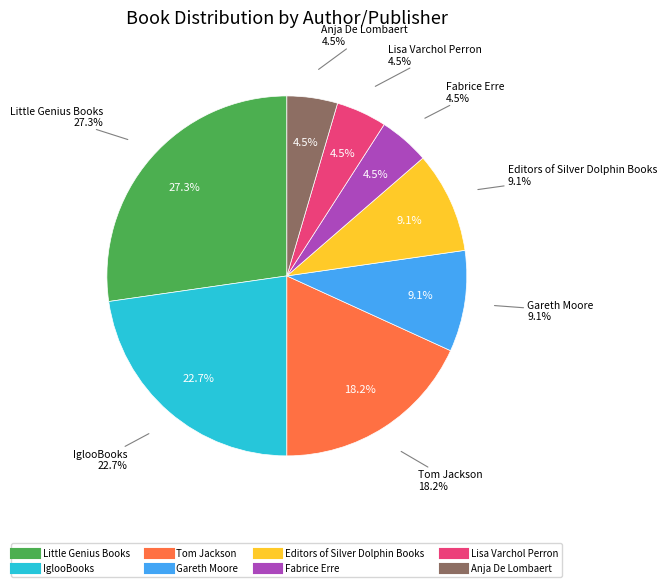

To the nearest percent, what is the combined percentage of Anja De Lombaert and Tom Jackson?

23%